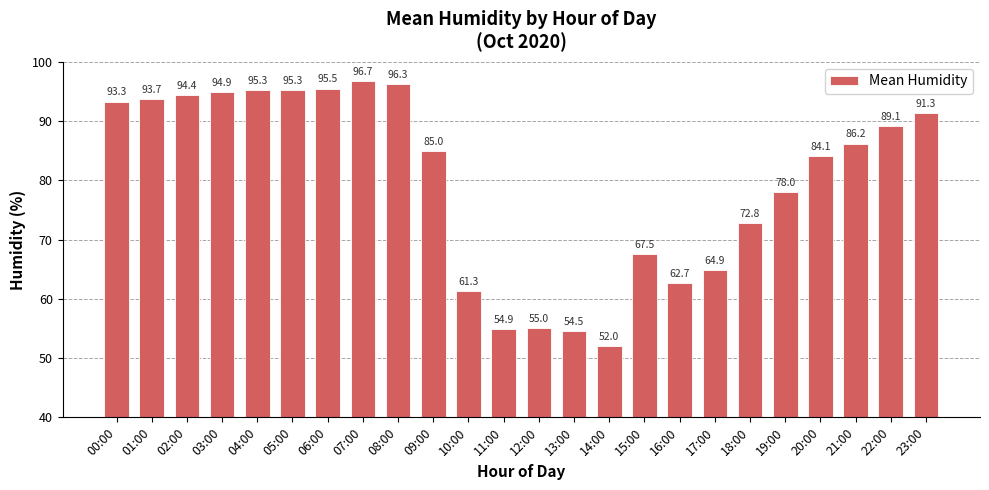

What is the label of the 8th bar from the right?

16:00